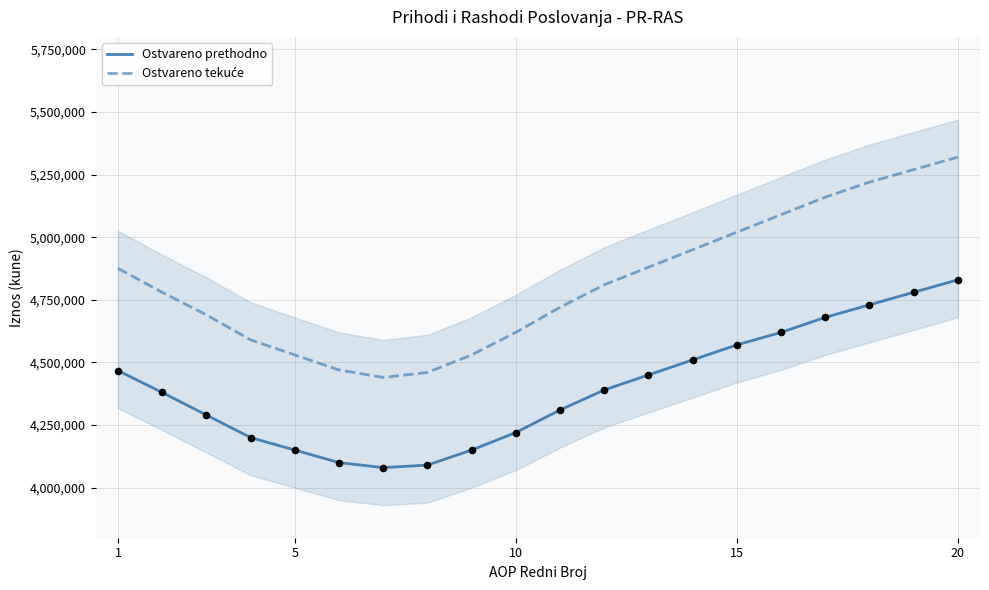

At how many categories does at least one series exceed 4746132?

11